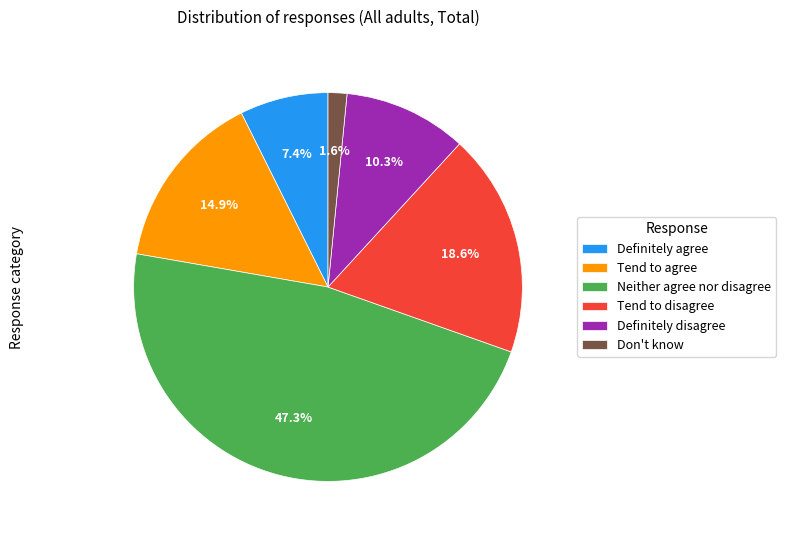

The Tend to disagree slice represents 19% of the pie. True or false?

True